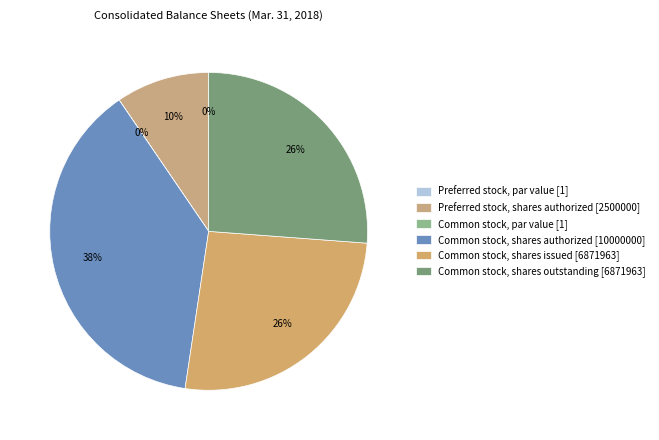

Does Common stock, shares outstanding account for over 50% of the chart?

No